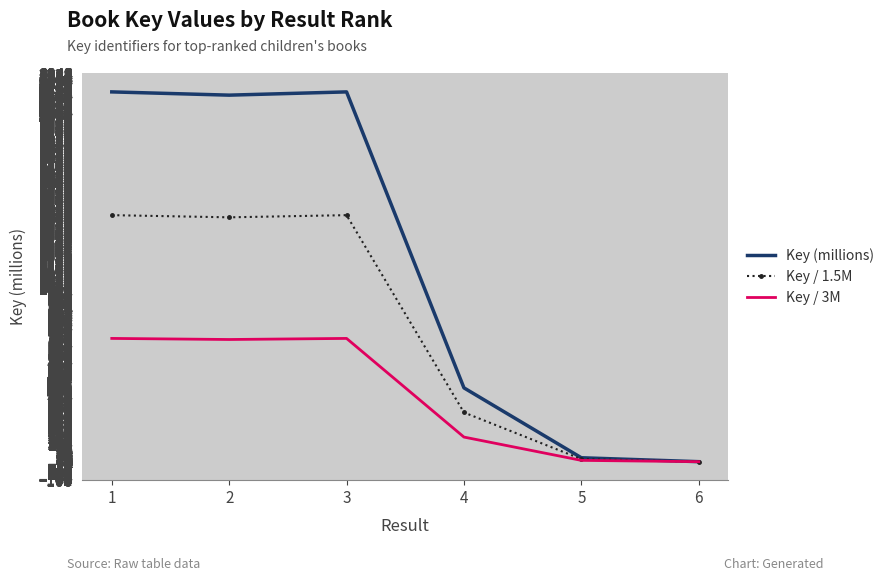

What is the maximum value for Key / 3M?

712.9